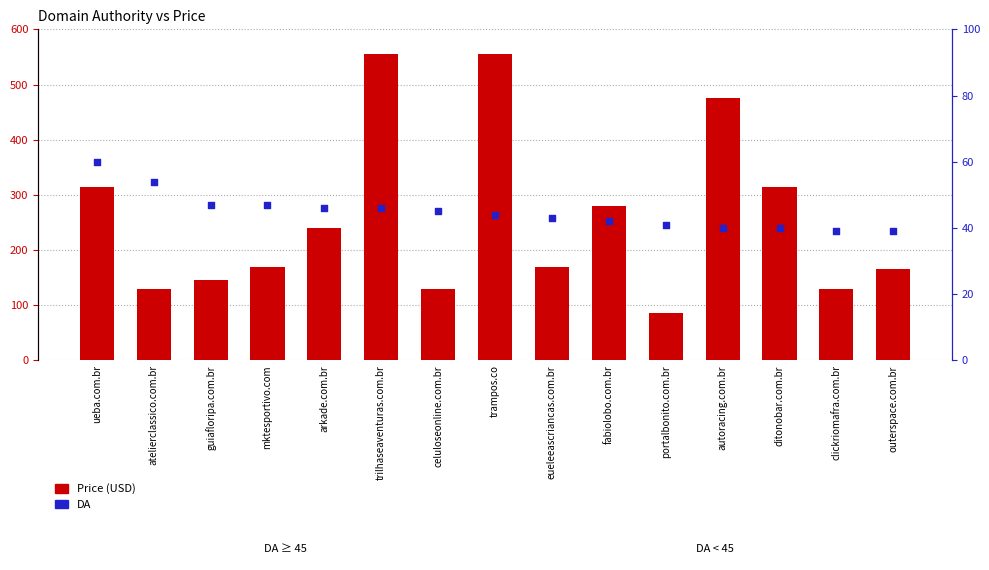

Is the value of DA at atelierclassico.com.br greater than the value of Price (USD) at arkade.com.br?

No